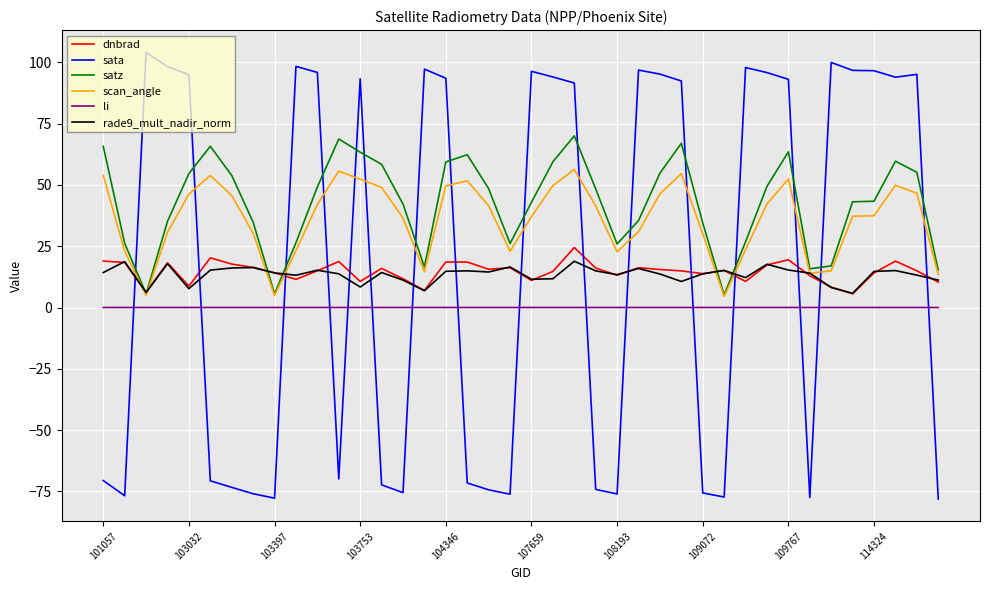

What is the maximum value shown in the chart?

104.0